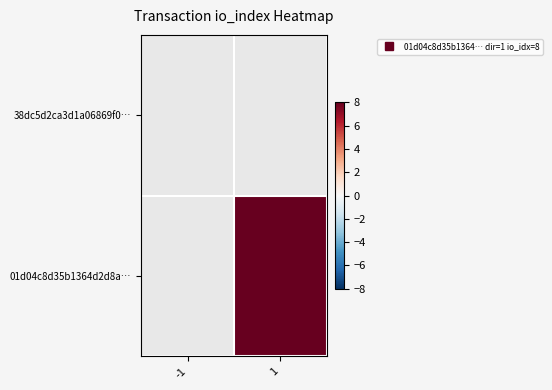

At -1, list the series in order from largest to smallest.

38dc5d2ca3d1a06869f0…, 01d04c8d35b1364d2d8a…